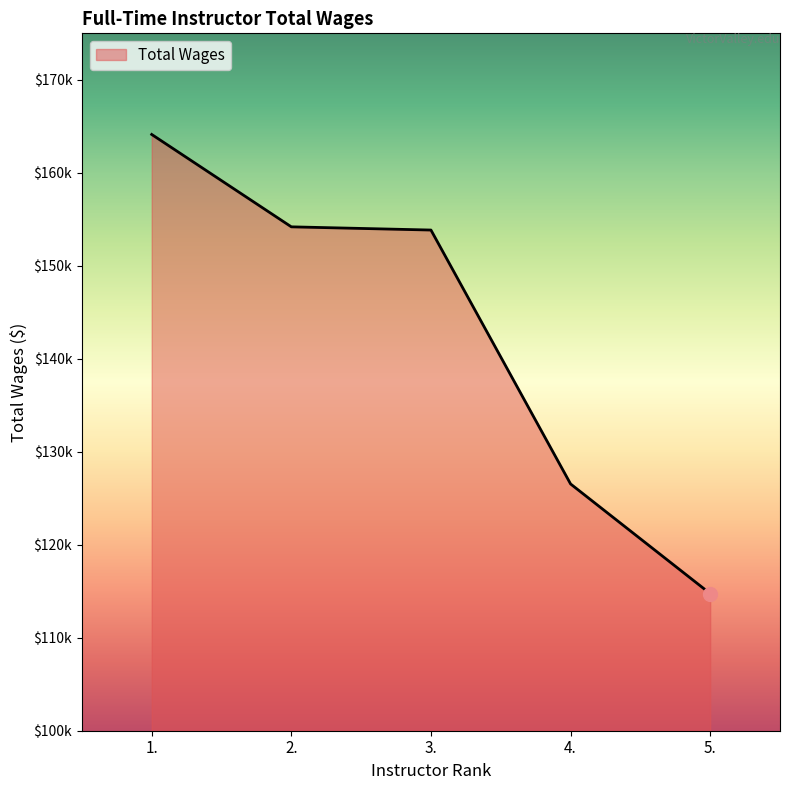

Between 4. and 5., which is larger?

4.